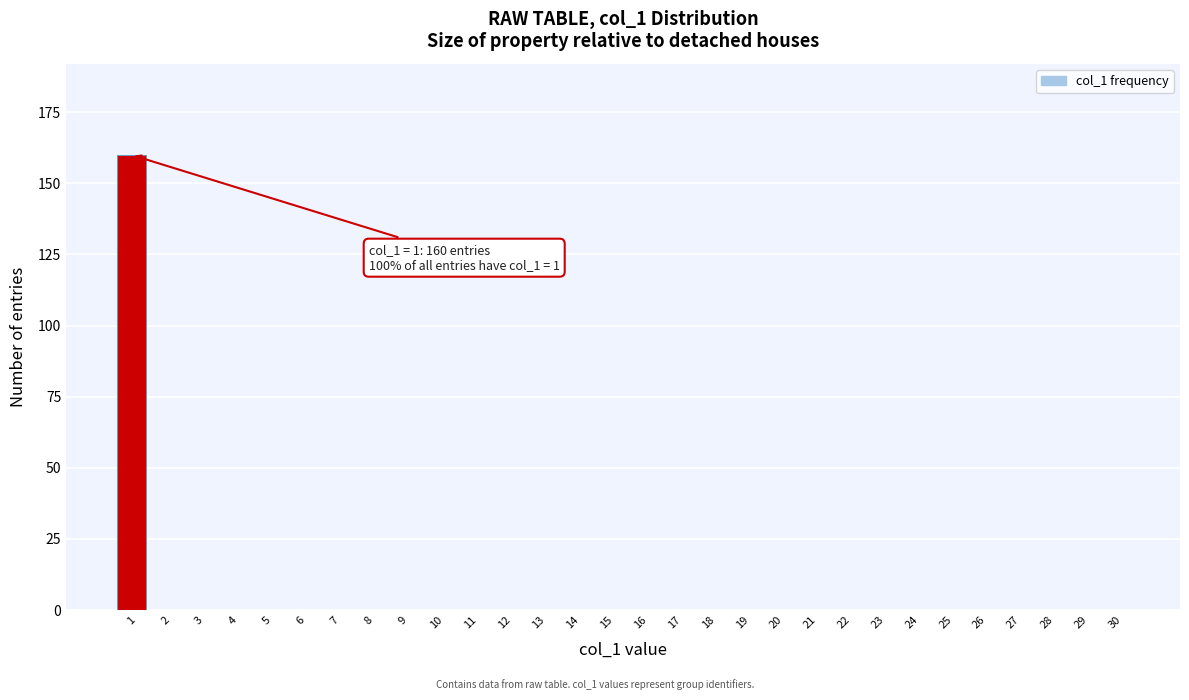

Reading right to left, what are all the values shown in this chart?

30=0	29=0	28=0	27=0	26=0	25=0	24=0	23=0	22=0	21=0	20=0	19=0	18=0	17=0	16=0	15=0	14=0	13=0	12=0	11=0	10=0	9=0	8=0	7=0	6=0	5=0	4=0	3=0	2=0	1=160